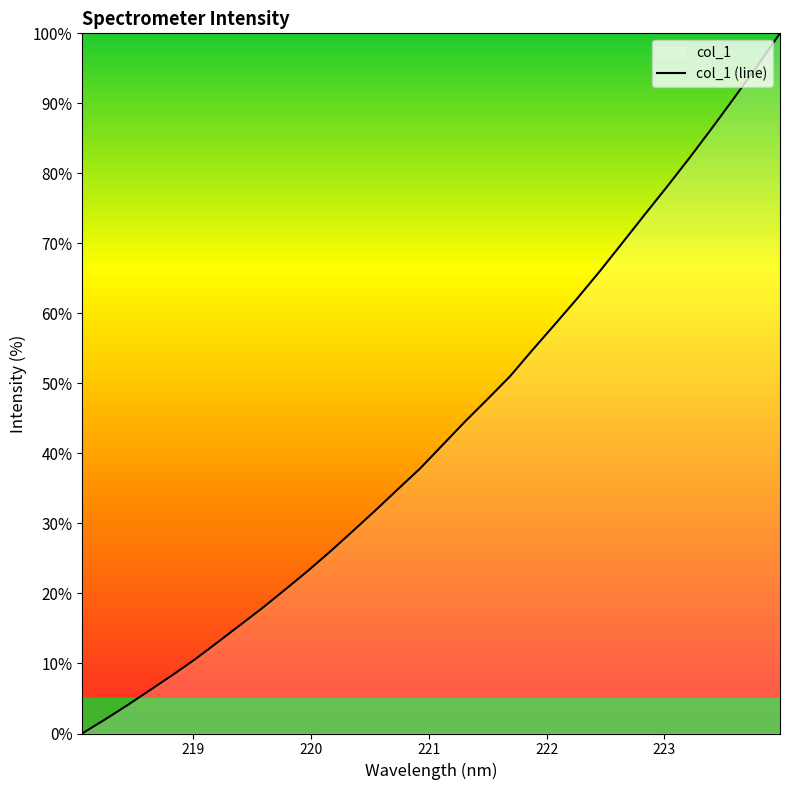

What is the maximum value shown in the chart?

100.0